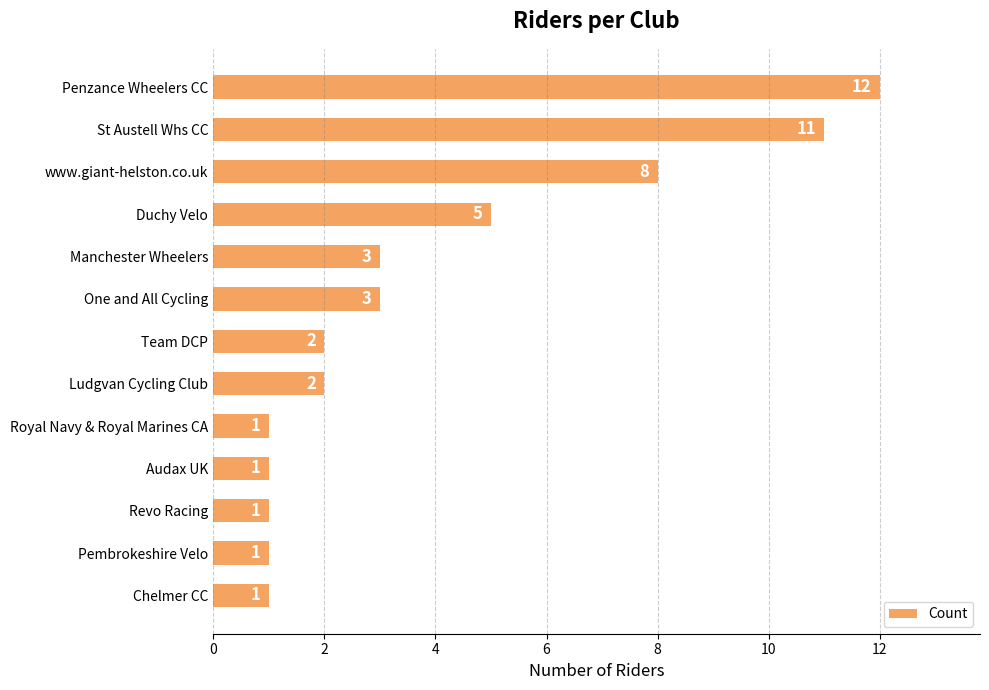

How many distinct data groups are displayed?

1